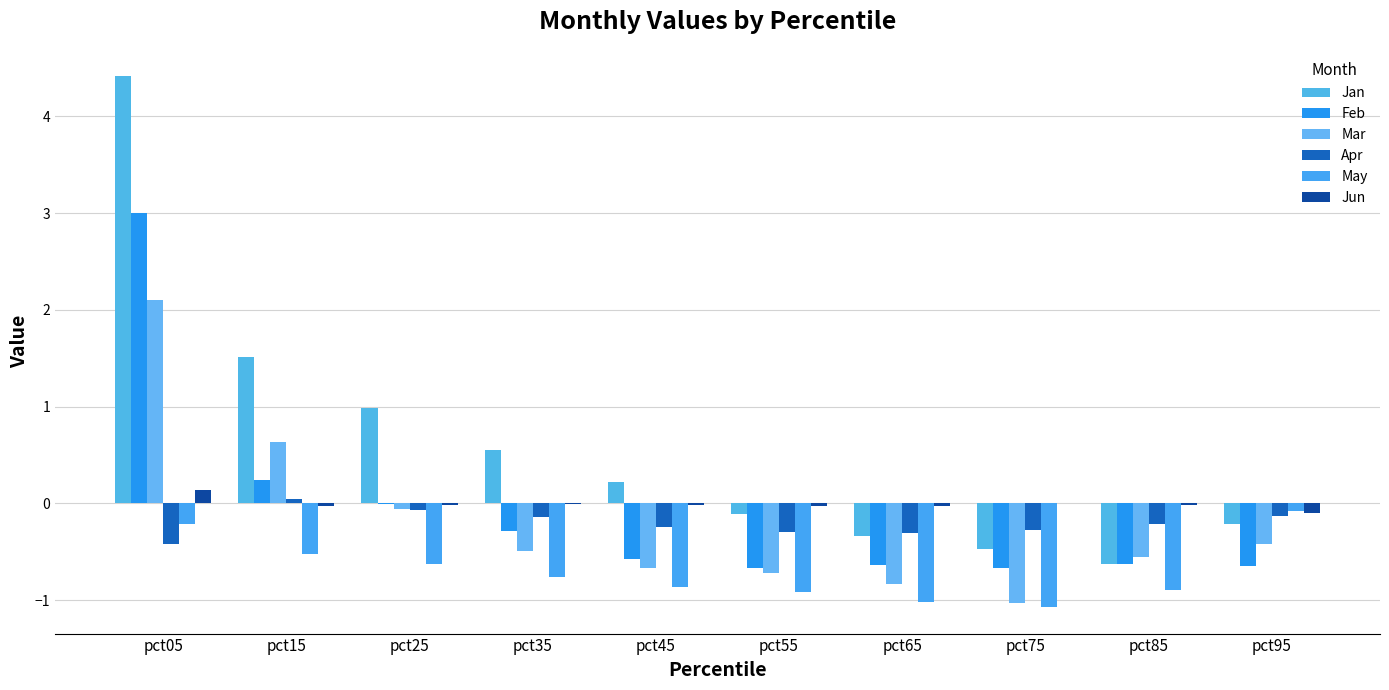

Between pct15 and pct75, which is larger?

pct15